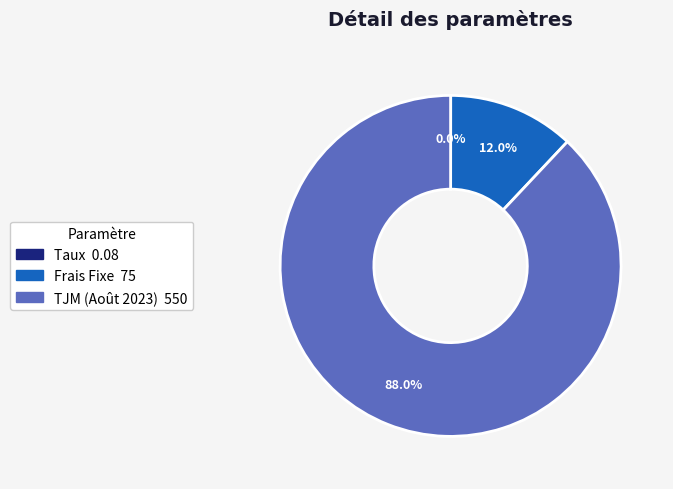

To the nearest percent, what is the average slice percentage?

33%